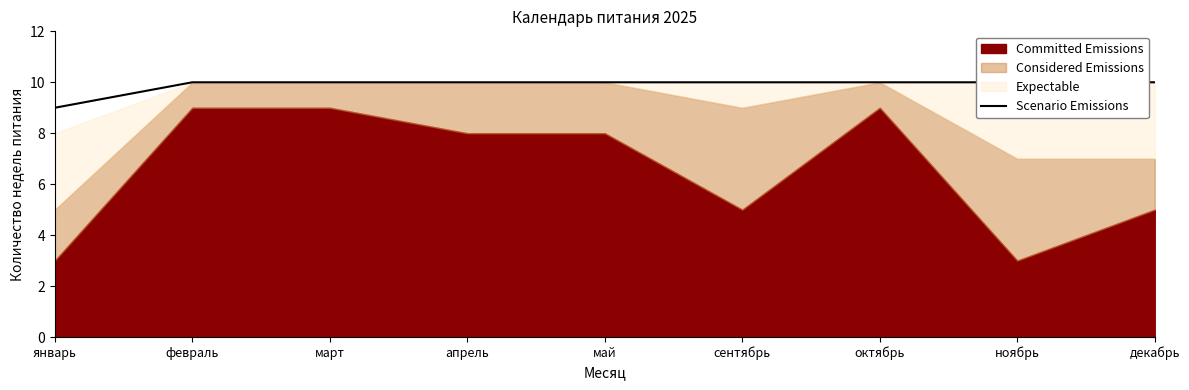

List the labels in order of value, smallest first.

январь, февраль, март, апрель, май, сентябрь, октябрь, ноябрь, декабрь